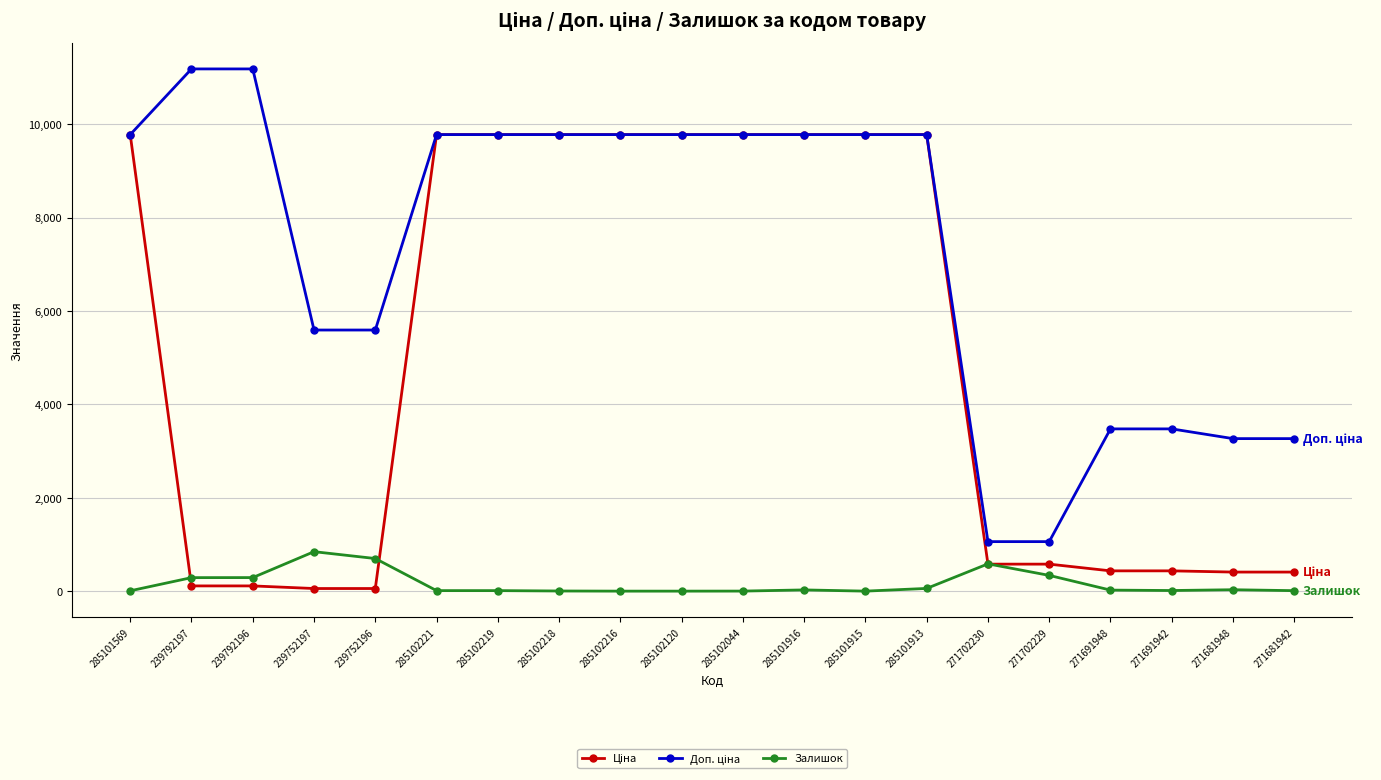

The Залишок series shows 845.0 at 239752197. True or false?

True